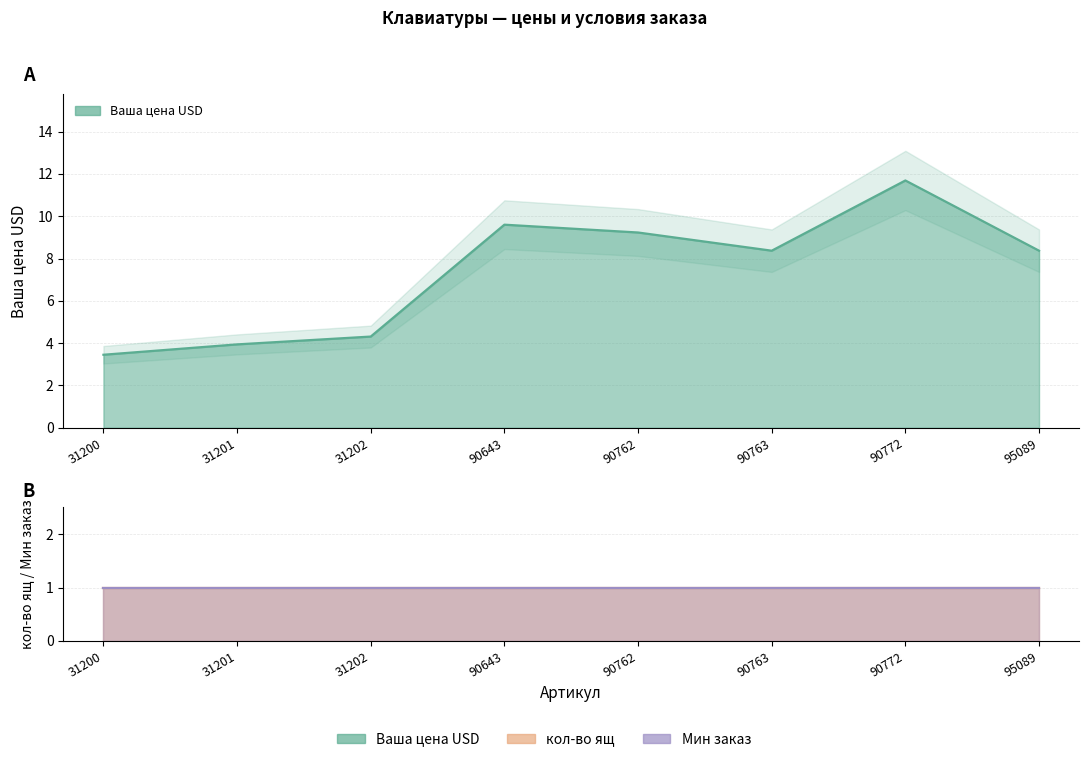

At which category is the sum across all series the highest?

90772